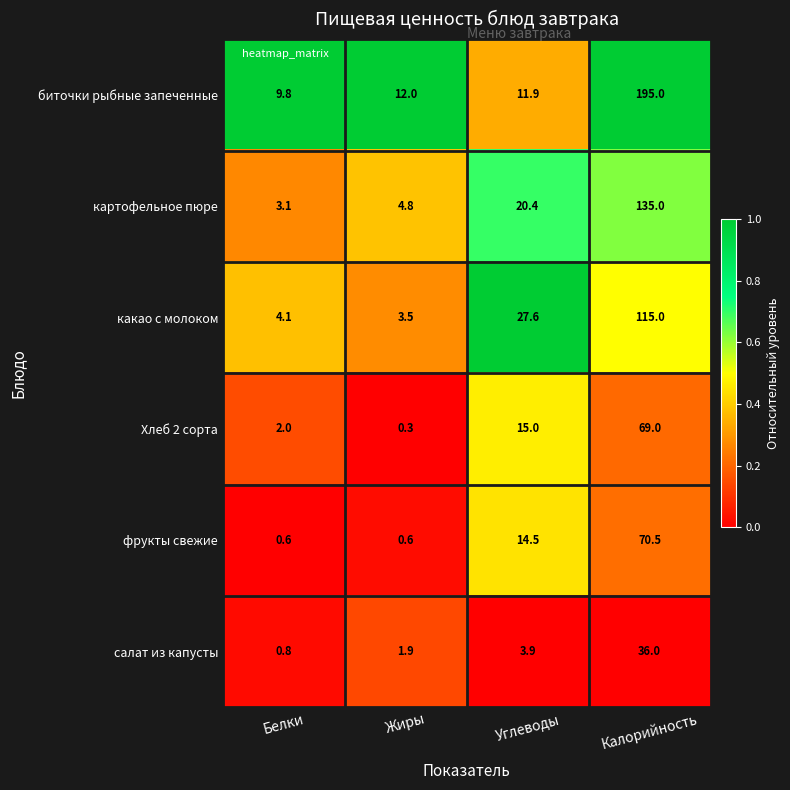

How many data points in какао с молоком are less than 27?

2